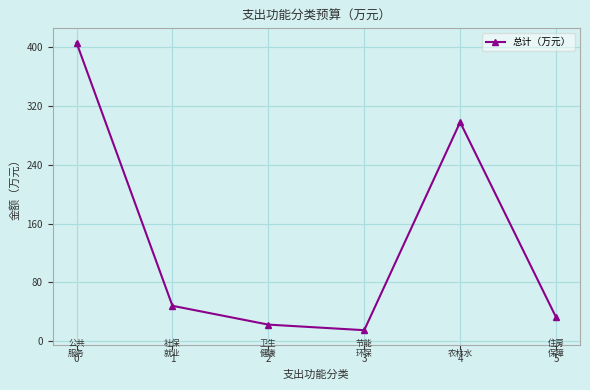

Is it true that the value at 3 is 15.0?

True